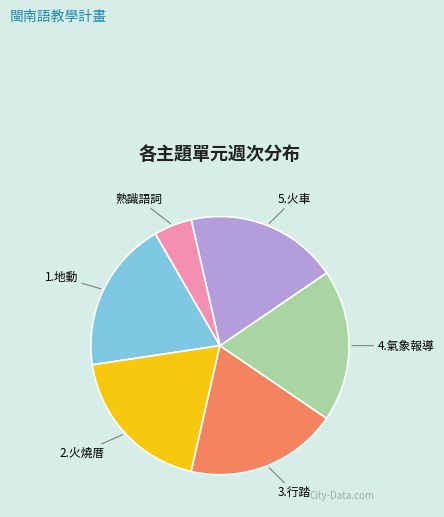

Count the number of slices in the pie.

6